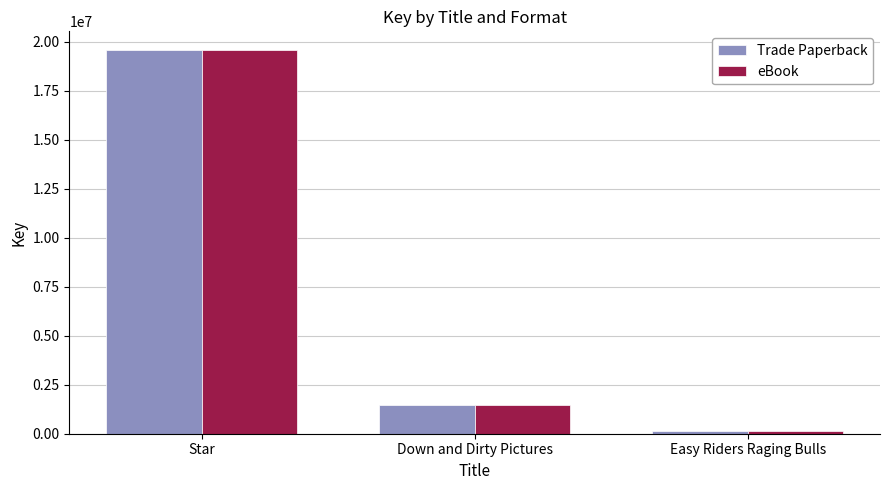

Are the bars grouped side by side (vs. stacked)?

Yes